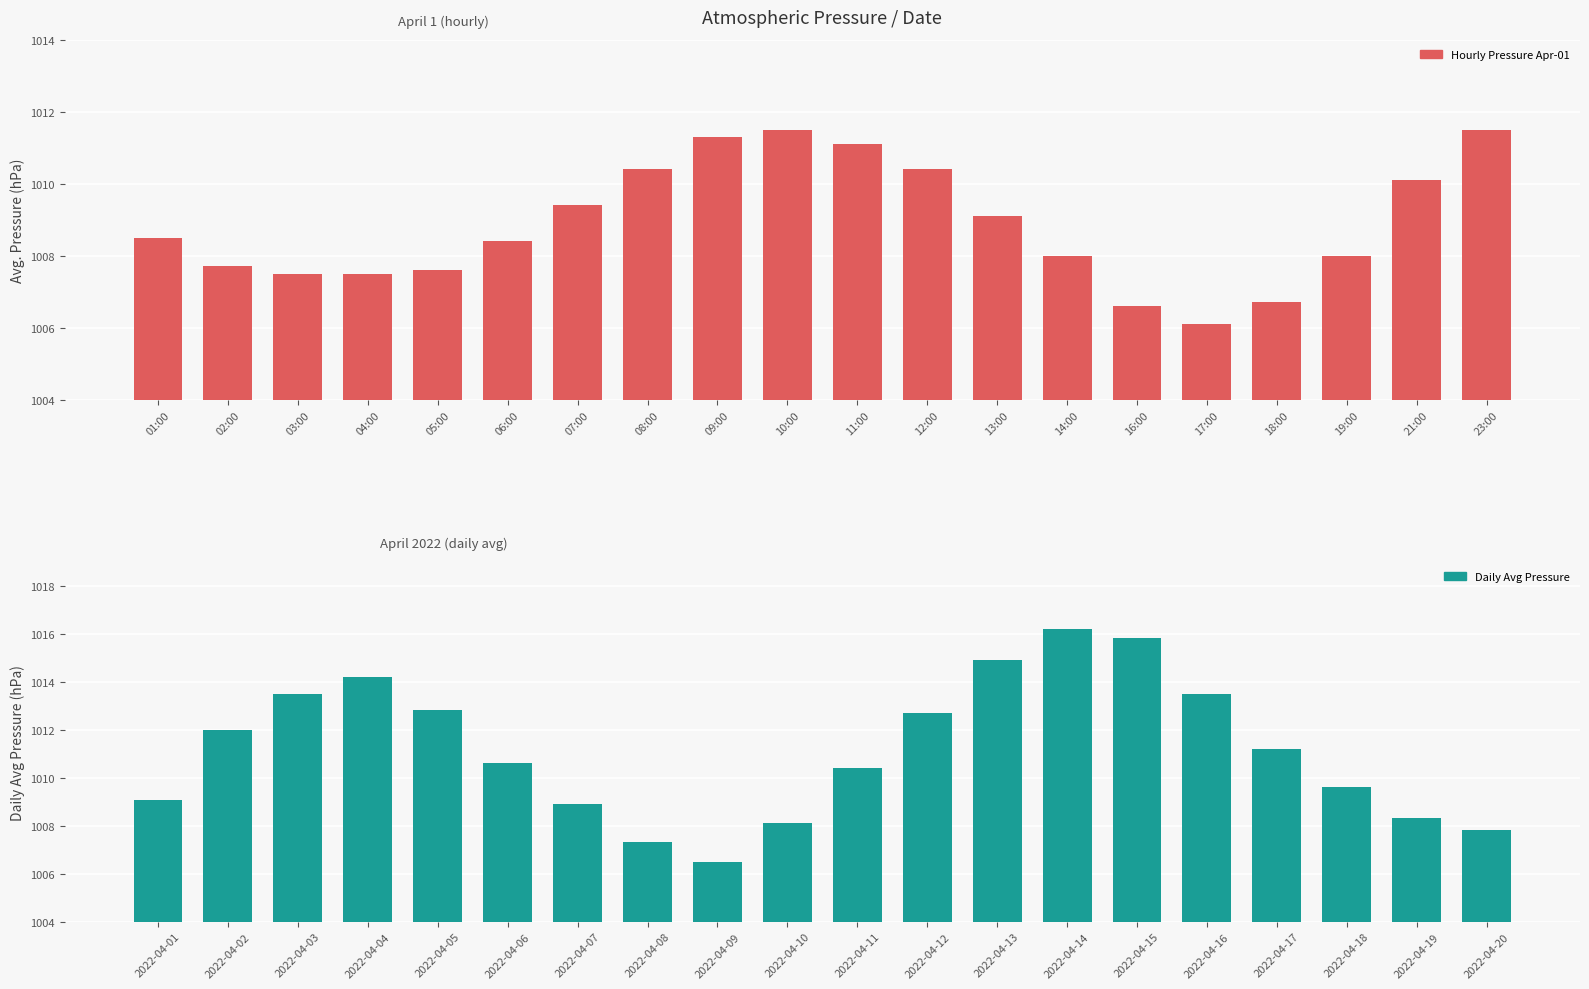

Which category has the lowest value in the Avg Pressure (hPa) series?

17:00